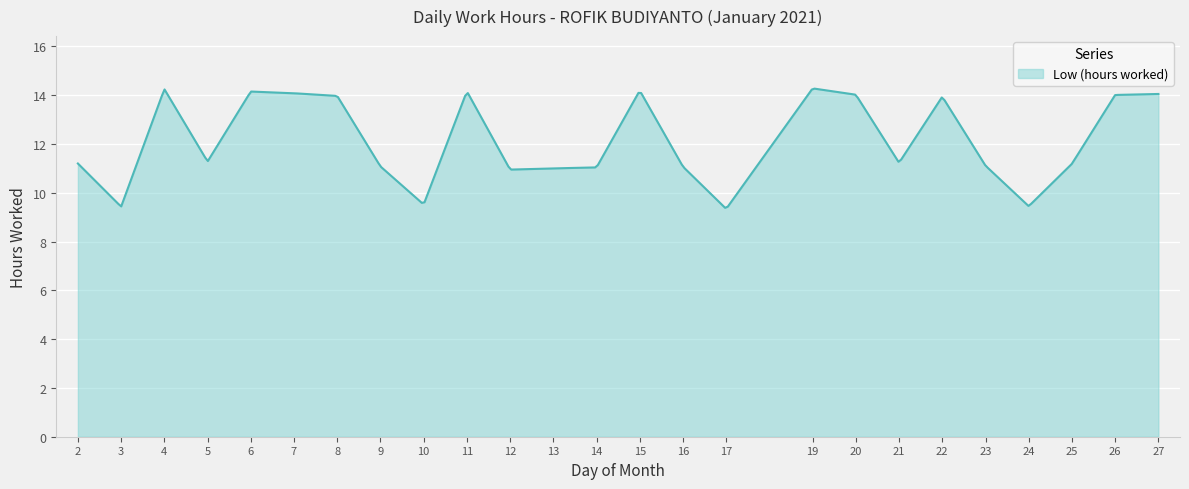

What is the difference between the maximum and minimum values?

4.9